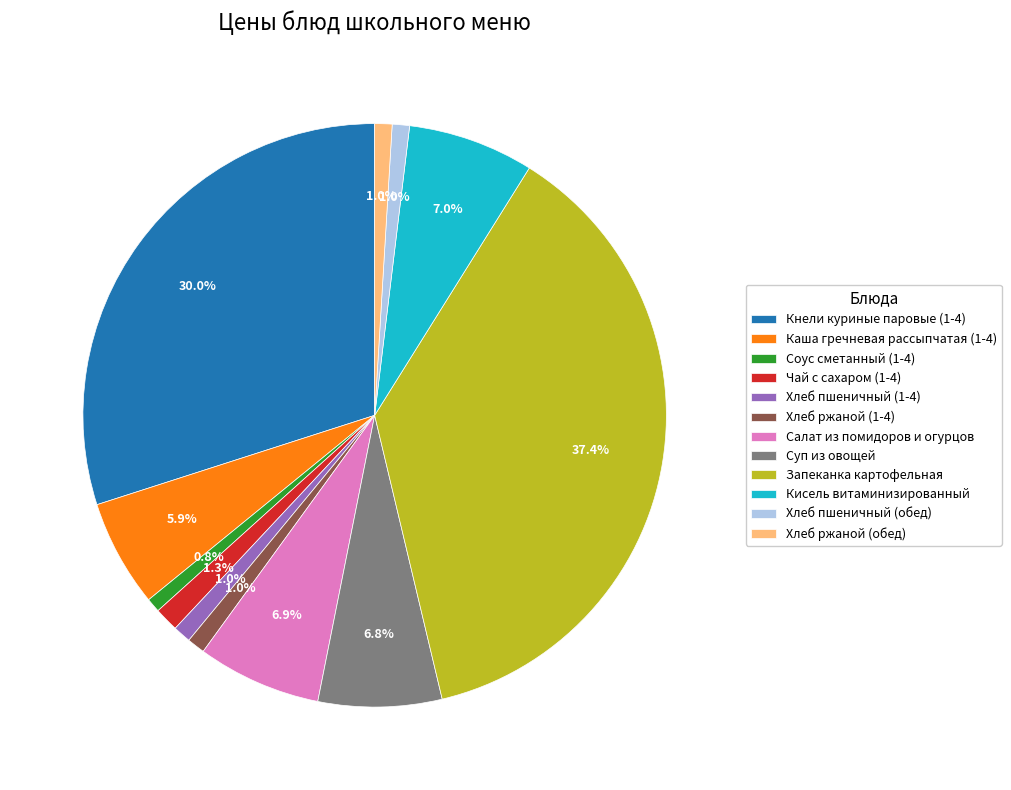

Combined, do Суп из овощей and Кисель витаминизированный account for over 50%?

No